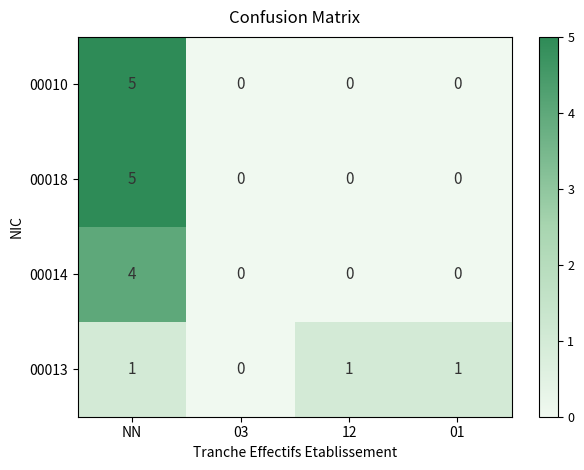

Which category has the highest value in the 00014 series?

NN